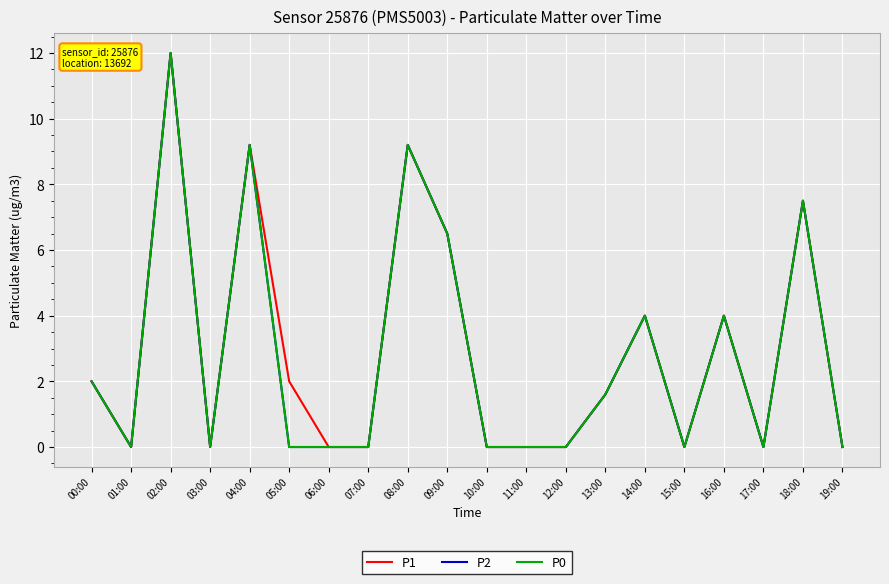

Where is the first local maximum for P1?

02:00